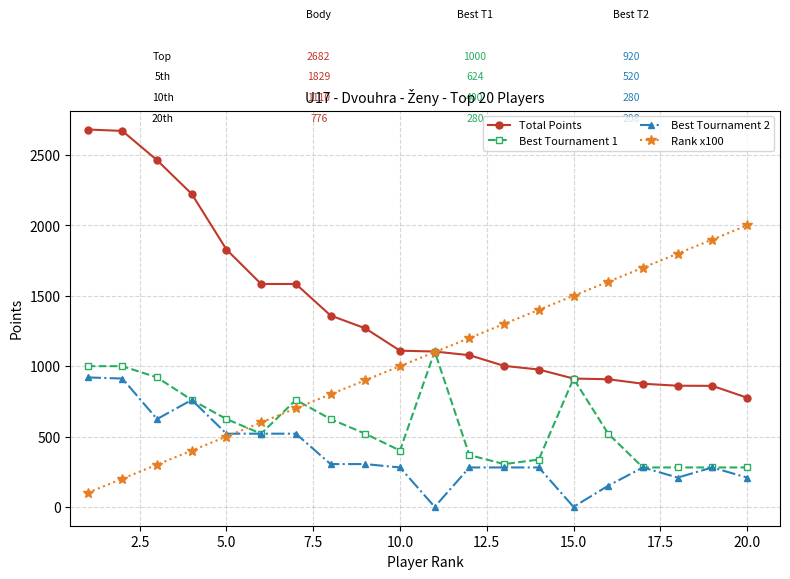

List the series in order of their peak value, lowest first.

Best Tournament 2, Best Tournament 1, Rank x100, Total Points